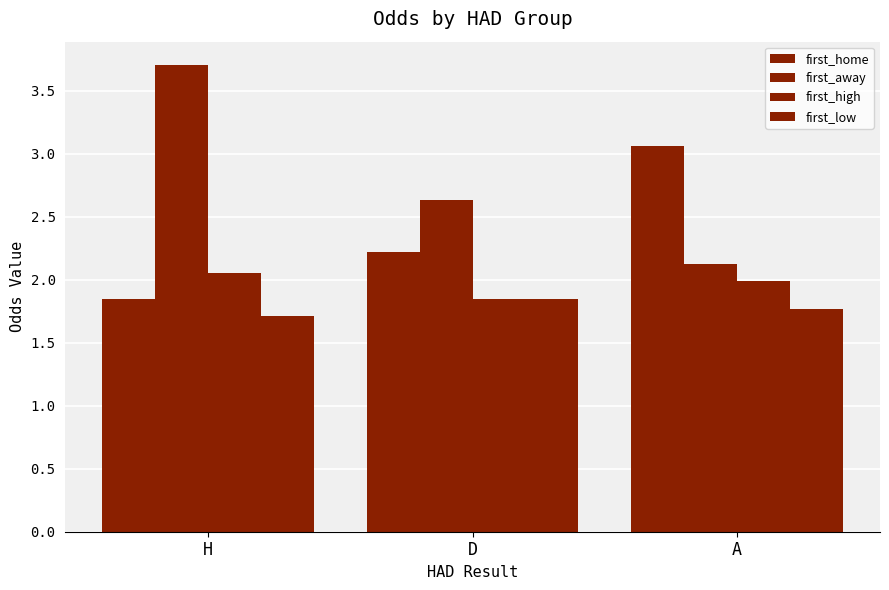

Which has a higher value, D or H?

D